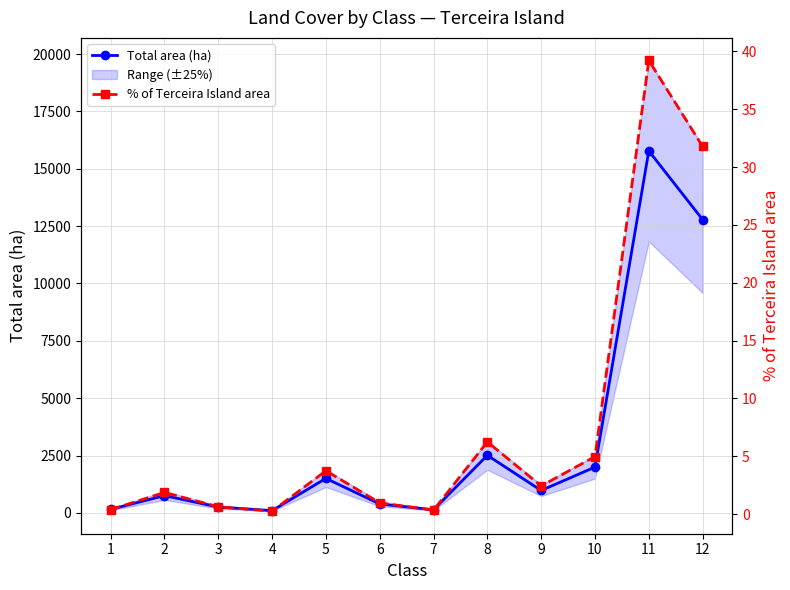

What is the spread (max minus min) of values at 7?

135.7